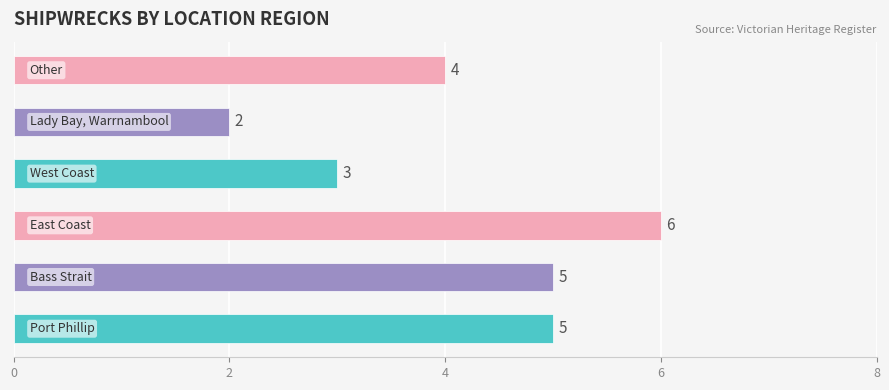

Reading bottom to top, what are all the values shown in this chart?

5	5	6	3	2	4